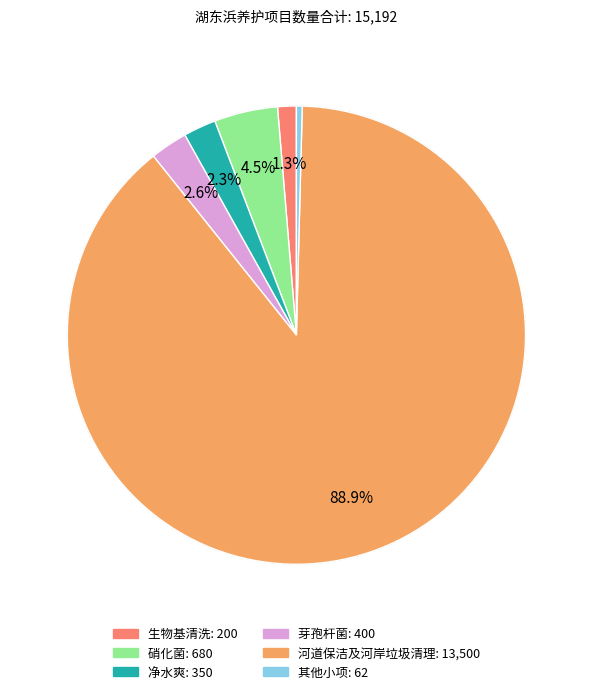

Is there a majority slice in this chart?

Yes